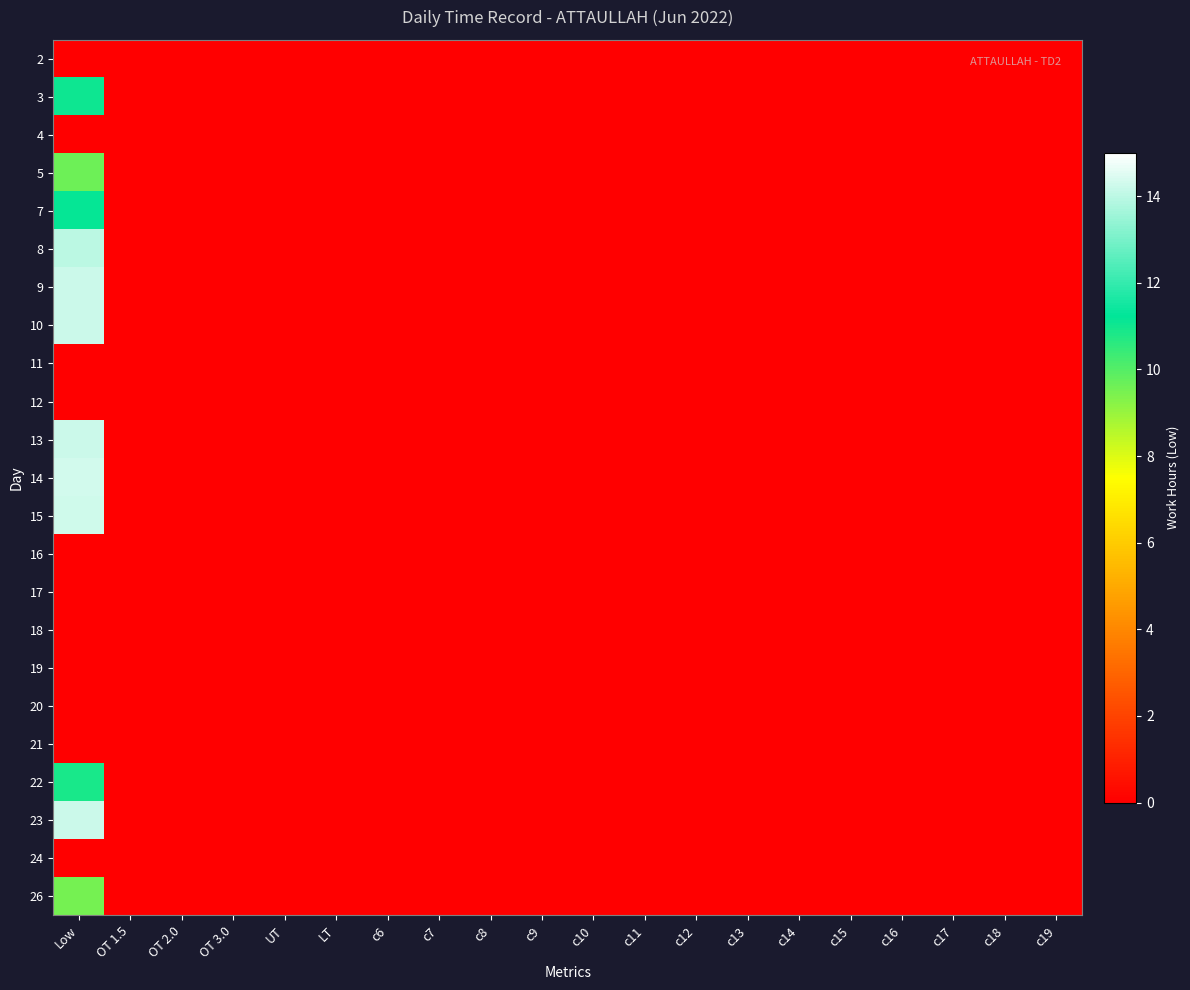

Reading left to right, transcribe all the data shown in this chart.

2: Low=0.0	OT 1.5=0.0	OT 2.0=0.0	OT 3.0=0.0	UT=0.0	LT=0.0	c6=0.0	c7=0.0	c8=0.0	c9=0.0	c10=0.0	c11=0.0	c12=0.0	c13=0.0	c14=0.0	c15=0.0	c16=0.0	c17=0.0	c18=0.0	c19=0.0
3: Low=11.1	OT 1.5=0.0	OT 2.0=0.0	OT 3.0=0.0	UT=0.0	LT=0.0	c6=0.0	c7=0.0	c8=0.0	c9=0.0	c10=0.0	c11=0.0	c12=0.0	c13=0.0	c14=0.0	c15=0.0	c16=0.0	c17=0.0	c18=0.0	c19=0.0
4: Low=0.0	OT 1.5=0.0	OT 2.0=0.0	OT 3.0=0.0	UT=0.0	LT=0.0	c6=0.0	c7=0.0	c8=0.0	c9=0.0	c10=0.0	c11=0.0	c12=0.0	c13=0.0	c14=0.0	c15=0.0	c16=0.0	c17=0.0	c18=0.0	c19=0.0
5: Low=9.6	OT 1.5=0.0	OT 2.0=0.0	OT 3.0=0.0	UT=0.0	LT=0.0	c6=0.0	c7=0.0	c8=0.0	c9=0.0	c10=0.0	c11=0.0	c12=0.0	c13=0.0	c14=0.0	c15=0.0	c16=0.0	c17=0.0	c18=0.0	c19=0.0
7: Low=11.2	OT 1.5=0.0	OT 2.0=0.0	OT 3.0=0.0	UT=0.0	LT=0.0	c6=0.0	c7=0.0	c8=0.0	c9=0.0	c10=0.0	c11=0.0	c12=0.0	c13=0.0	c14=0.0	c15=0.0	c16=0.0	c17=0.0	c18=0.0	c19=0.0
8: Low=14.0	OT 1.5=0.0	OT 2.0=0.0	OT 3.0=0.0	UT=0.0	LT=0.0	c6=0.0	c7=0.0	c8=0.0	c9=0.0	c10=0.0	c11=0.0	c12=0.0	c13=0.0	c14=0.0	c15=0.0	c16=0.0	c17=0.0	c18=0.0	c19=0.0
9: Low=14.2	OT 1.5=0.0	OT 2.0=0.0	OT 3.0=0.0	UT=0.0	LT=0.0	c6=0.0	c7=0.0	c8=0.0	c9=0.0	c10=0.0	c11=0.0	c12=0.0	c13=0.0	c14=0.0	c15=0.0	c16=0.0	c17=0.0	c18=0.0	c19=0.0
10: Low=14.2	OT 1.5=0.0	OT 2.0=0.0	OT 3.0=0.0	UT=0.0	LT=0.0	c6=0.0	c7=0.0	c8=0.0	c9=0.0	c10=0.0	c11=0.0	c12=0.0	c13=0.0	c14=0.0	c15=0.0	c16=0.0	c17=0.0	c18=0.0	c19=0.0
11: Low=0.0	OT 1.5=0.0	OT 2.0=0.0	OT 3.0=0.0	UT=0.0	LT=0.0	c6=0.0	c7=0.0	c8=0.0	c9=0.0	c10=0.0	c11=0.0	c12=0.0	c13=0.0	c14=0.0	c15=0.0	c16=0.0	c17=0.0	c18=0.0	c19=0.0
12: Low=0.0	OT 1.5=0.0	OT 2.0=0.0	OT 3.0=0.0	UT=0.0	LT=0.0	c6=0.0	c7=0.0	c8=0.0	c9=0.0	c10=0.0	c11=0.0	c12=0.0	c13=0.0	c14=0.0	c15=0.0	c16=0.0	c17=0.0	c18=0.0	c19=0.0
13: Low=14.2	OT 1.5=0.0	OT 2.0=0.0	OT 3.0=0.0	UT=0.0	LT=0.0	c6=0.0	c7=0.0	c8=0.0	c9=0.0	c10=0.0	c11=0.0	c12=0.0	c13=0.0	c14=0.0	c15=0.0	c16=0.0	c17=0.0	c18=0.0	c19=0.0
14: Low=14.3	OT 1.5=0.0	OT 2.0=0.0	OT 3.0=0.0	UT=0.0	LT=0.0	c6=0.0	c7=0.0	c8=0.0	c9=0.0	c10=0.0	c11=0.0	c12=0.0	c13=0.0	c14=0.0	c15=0.0	c16=0.0	c17=0.0	c18=0.0	c19=0.0
15: Low=14.3	OT 1.5=0.0	OT 2.0=0.0	OT 3.0=0.0	UT=0.0	LT=0.0	c6=0.0	c7=0.0	c8=0.0	c9=0.0	c10=0.0	c11=0.0	c12=0.0	c13=0.0	c14=0.0	c15=0.0	c16=0.0	c17=0.0	c18=0.0	c19=0.0
16: Low=0.0	OT 1.5=0.0	OT 2.0=0.0	OT 3.0=0.0	UT=0.0	LT=0.0	c6=0.0	c7=0.0	c8=0.0	c9=0.0	c10=0.0	c11=0.0	c12=0.0	c13=0.0	c14=0.0	c15=0.0	c16=0.0	c17=0.0	c18=0.0	c19=0.0
17: Low=0.0	OT 1.5=0.0	OT 2.0=0.0	OT 3.0=0.0	UT=0.0	LT=0.0	c6=0.0	c7=0.0	c8=0.0	c9=0.0	c10=0.0	c11=0.0	c12=0.0	c13=0.0	c14=0.0	c15=0.0	c16=0.0	c17=0.0	c18=0.0	c19=0.0
18: Low=0.0	OT 1.5=0.0	OT 2.0=0.0	OT 3.0=0.0	UT=0.0	LT=0.0	c6=0.0	c7=0.0	c8=0.0	c9=0.0	c10=0.0	c11=0.0	c12=0.0	c13=0.0	c14=0.0	c15=0.0	c16=0.0	c17=0.0	c18=0.0	c19=0.0
19: Low=0.0	OT 1.5=0.0	OT 2.0=0.0	OT 3.0=0.0	UT=0.0	LT=0.0	c6=0.0	c7=0.0	c8=0.0	c9=0.0	c10=0.0	c11=0.0	c12=0.0	c13=0.0	c14=0.0	c15=0.0	c16=0.0	c17=0.0	c18=0.0	c19=0.0
20: Low=0.0	OT 1.5=0.0	OT 2.0=0.0	OT 3.0=0.0	UT=0.0	LT=0.0	c6=0.0	c7=0.0	c8=0.0	c9=0.0	c10=0.0	c11=0.0	c12=0.0	c13=0.0	c14=0.0	c15=0.0	c16=0.0	c17=0.0	c18=0.0	c19=0.0
21: Low=0.0	OT 1.5=0.0	OT 2.0=0.0	OT 3.0=0.0	UT=0.0	LT=0.0	c6=0.0	c7=0.0	c8=0.0	c9=0.0	c10=0.0	c11=0.0	c12=0.0	c13=0.0	c14=0.0	c15=0.0	c16=0.0	c17=0.0	c18=0.0	c19=0.0
22: Low=10.9	OT 1.5=0.0	OT 2.0=0.0	OT 3.0=0.0	UT=0.0	LT=0.0	c6=0.0	c7=0.0	c8=0.0	c9=0.0	c10=0.0	c11=0.0	c12=0.0	c13=0.0	c14=0.0	c15=0.0	c16=0.0	c17=0.0	c18=0.0	c19=0.0
23: Low=14.2	OT 1.5=0.0	OT 2.0=0.0	OT 3.0=0.0	UT=0.0	LT=0.0	c6=0.0	c7=0.0	c8=0.0	c9=0.0	c10=0.0	c11=0.0	c12=0.0	c13=0.0	c14=0.0	c15=0.0	c16=0.0	c17=0.0	c18=0.0	c19=0.0
24: Low=0.0	OT 1.5=0.0	OT 2.0=0.0	OT 3.0=0.0	UT=0.0	LT=0.0	c6=0.0	c7=0.0	c8=0.0	c9=0.0	c10=0.0	c11=0.0	c12=0.0	c13=0.0	c14=0.0	c15=0.0	c16=0.0	c17=0.0	c18=0.0	c19=0.0
26: Low=9.5	OT 1.5=0.0	OT 2.0=0.0	OT 3.0=0.0	UT=0.0	LT=0.0	c6=0.0	c7=0.0	c8=0.0	c9=0.0	c10=0.0	c11=0.0	c12=0.0	c13=0.0	c14=0.0	c15=0.0	c16=0.0	c17=0.0	c18=0.0	c19=0.0